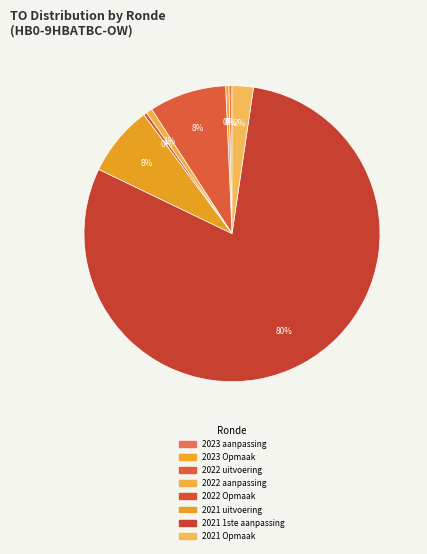

Is there any slice that represents more than half of the pie?

Yes